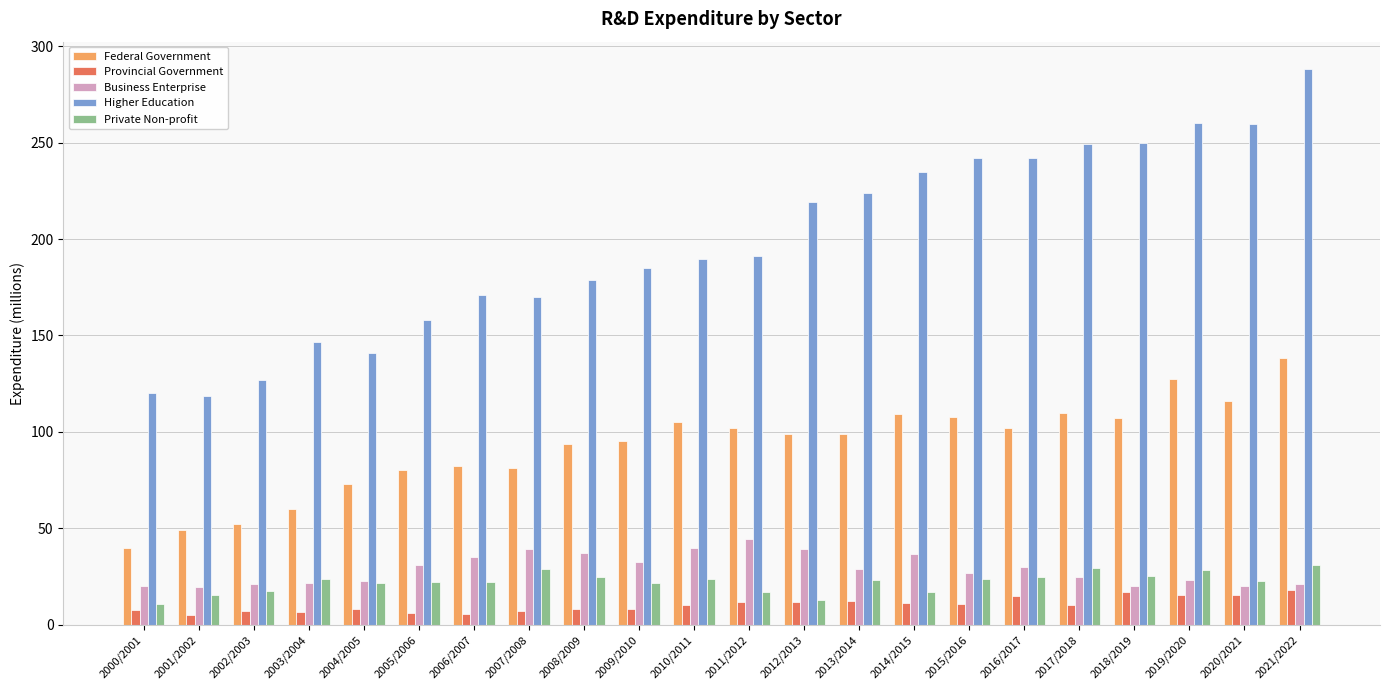

What is the value of the Federal Government bar at the 13th from the left?

98.7